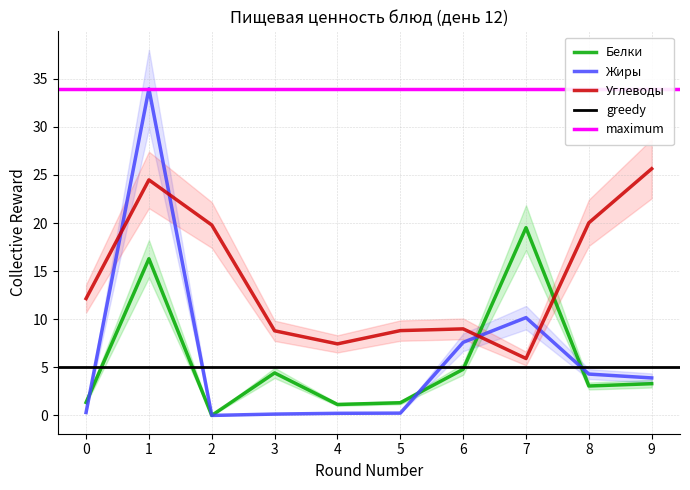

Is it true that Жиры equals 0.2 at 5?

True